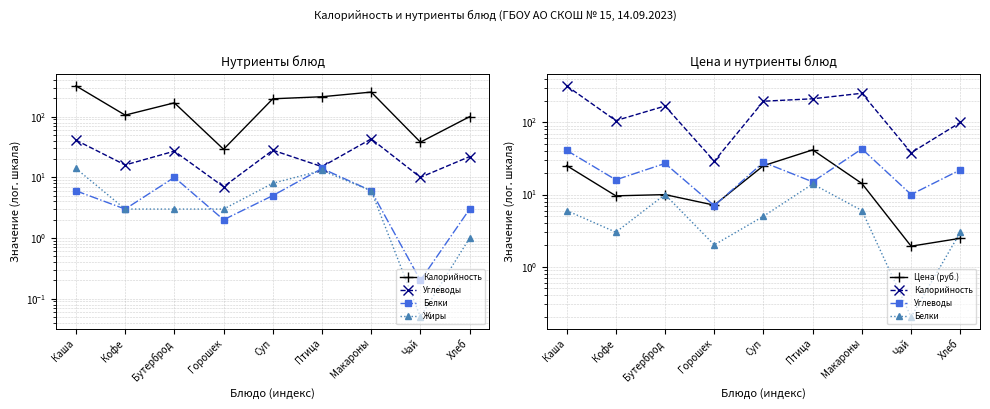

How many lines are shown in the chart?

5